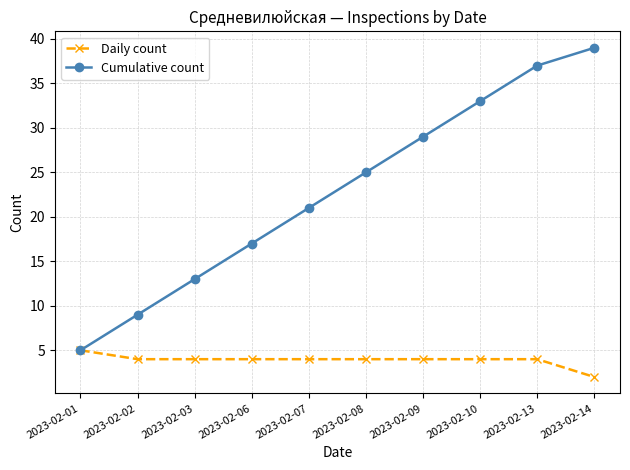

Is this an area chart (filled region under the line)?

No